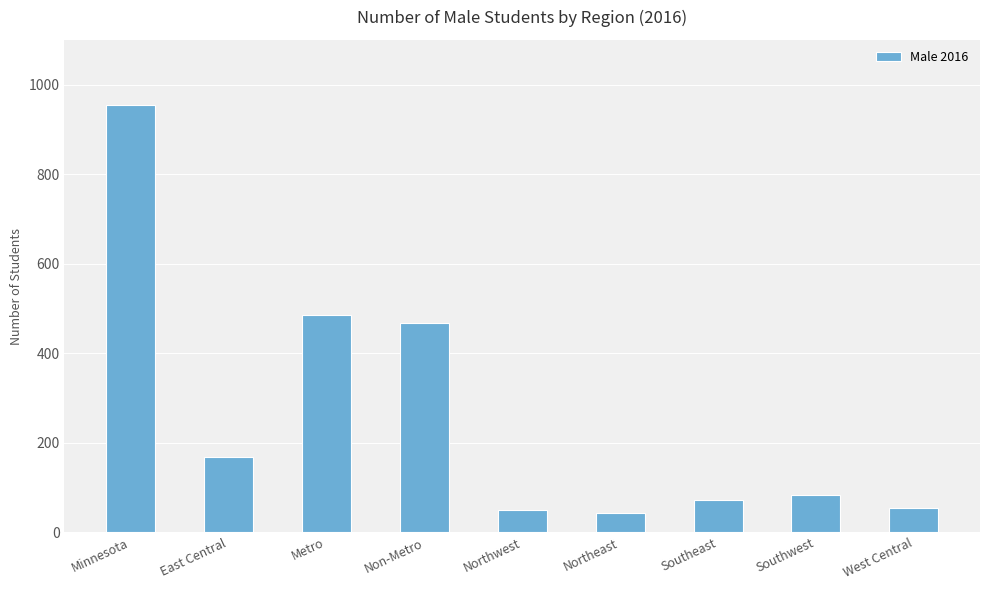

True or false: the data shows 1557 at Minnesota.

False